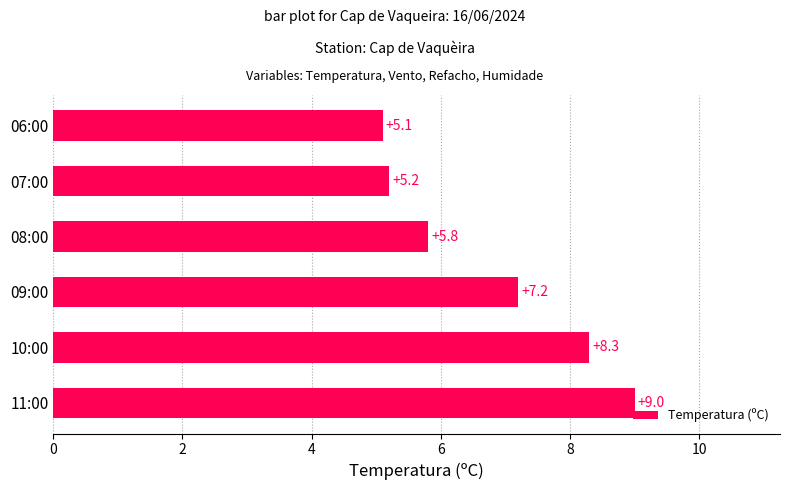

What is the difference between the maximum and minimum values?

3.9